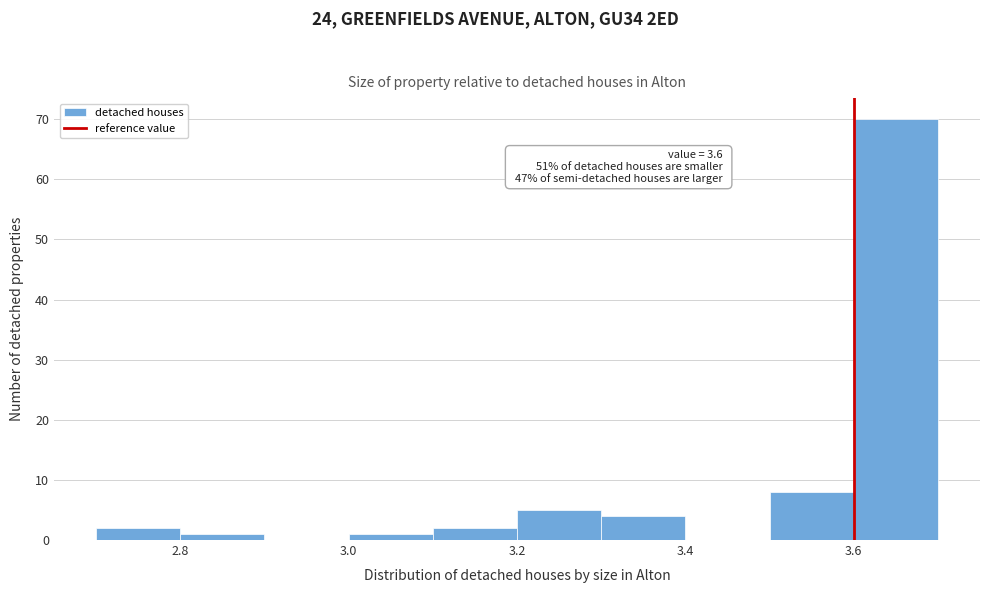

Over which range of the x-axis is the bar tallest?

3.6 to 3.7